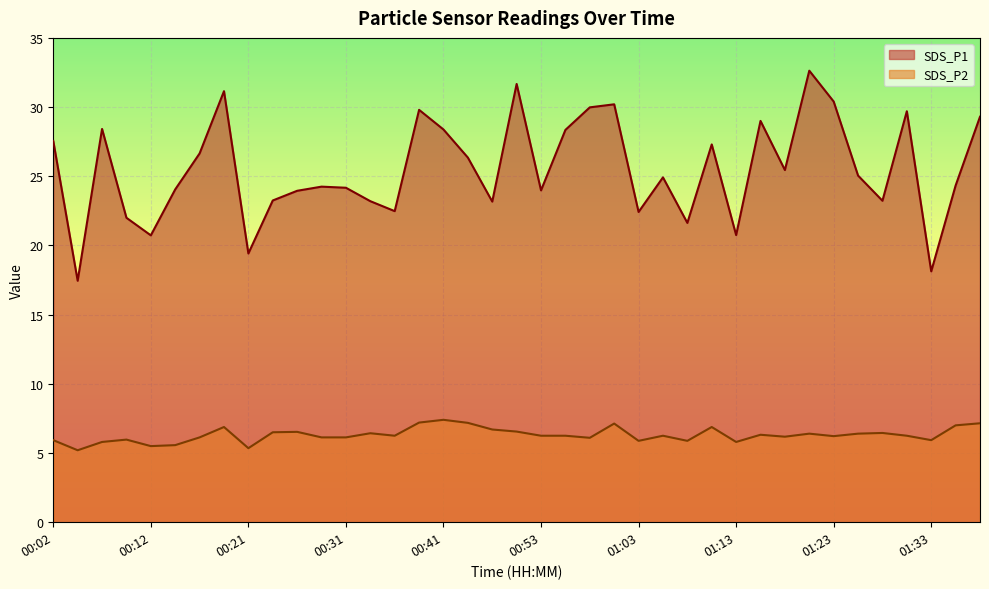

At which label does SDS_P1 reach its peak?

01:20